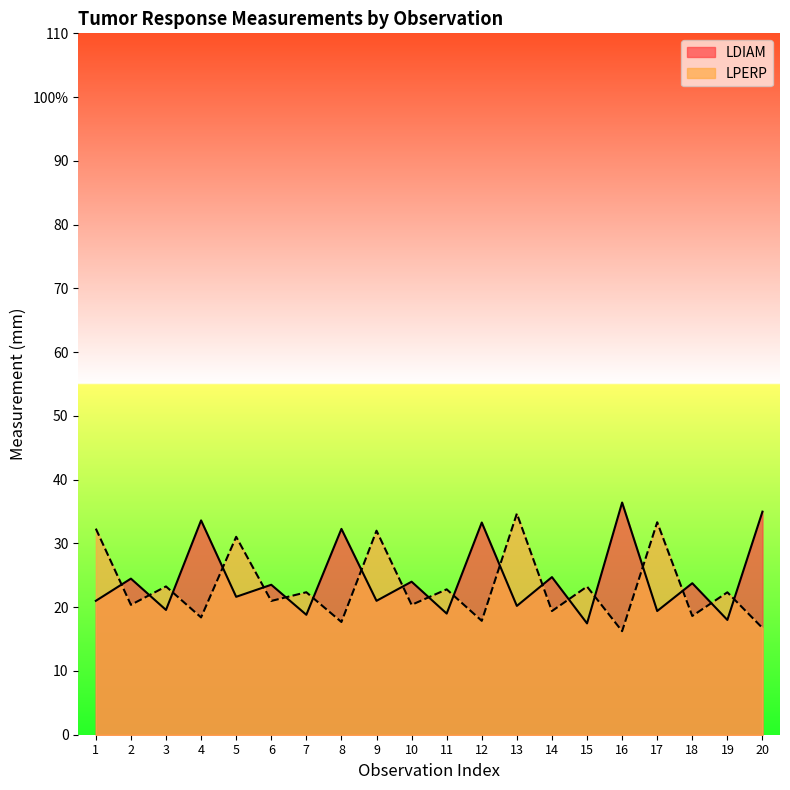

Is the value of LDIAM at 7 greater than the value of LPERP at 8?

Yes